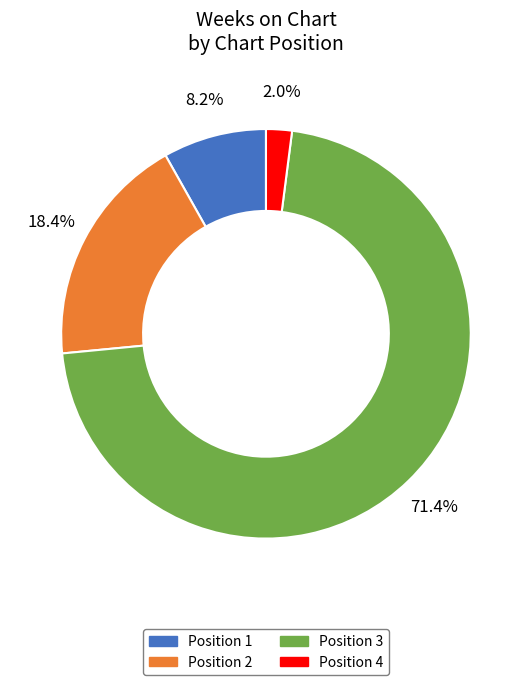

How many slices are in this pie chart?

4